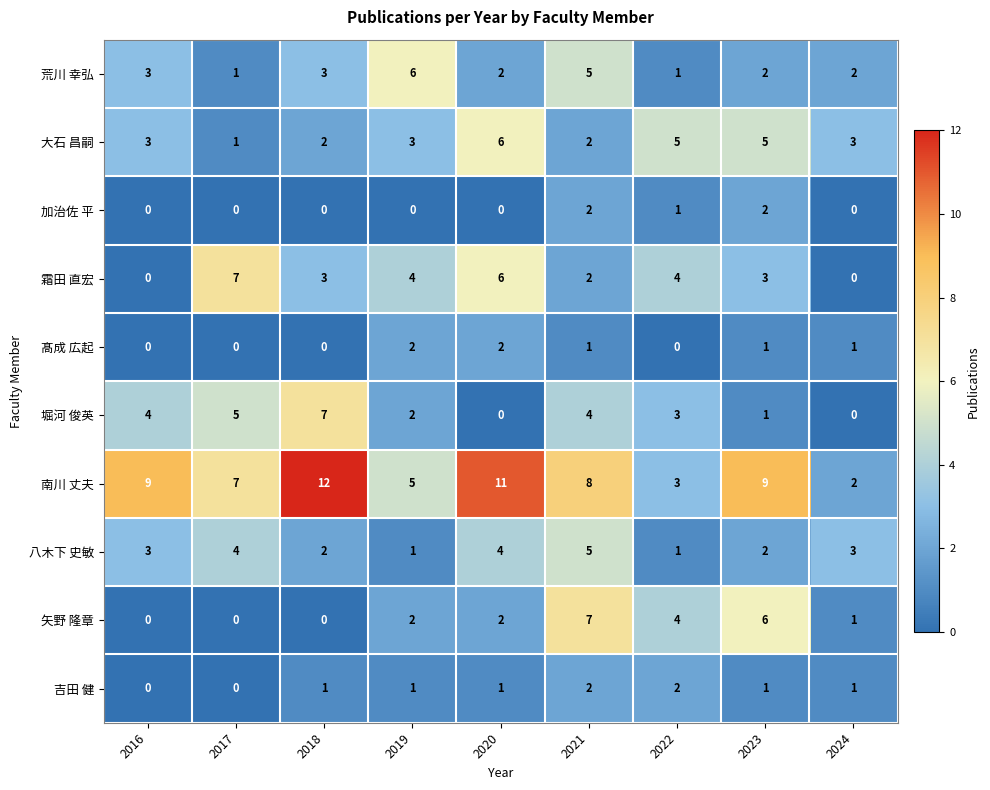

What is the sum of all 矢野 隆章 values?

22